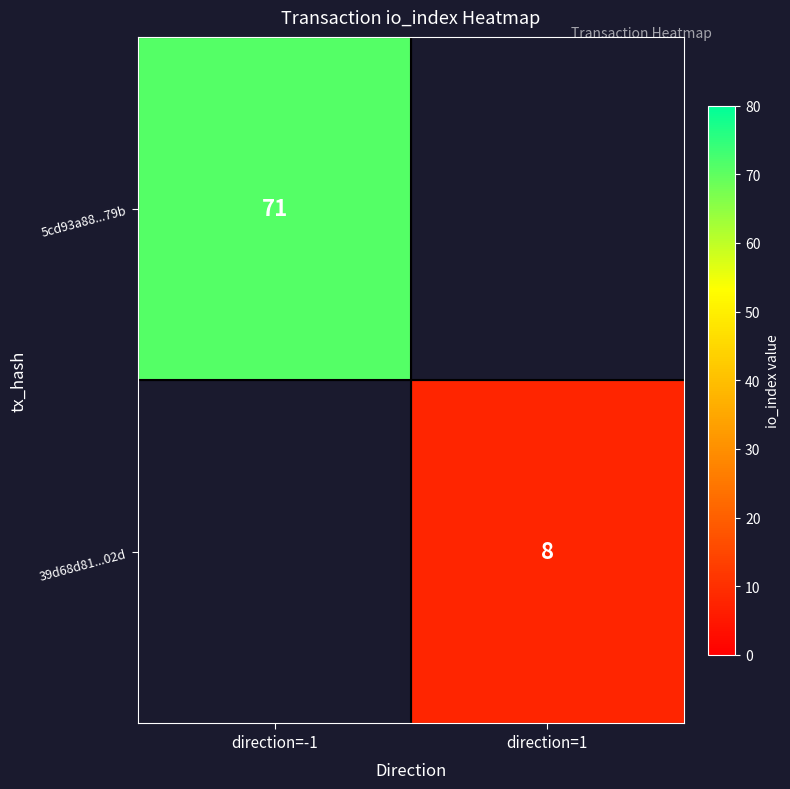

The 5cd93a88...79b series shows 42 at direction=-1. True or false?

False